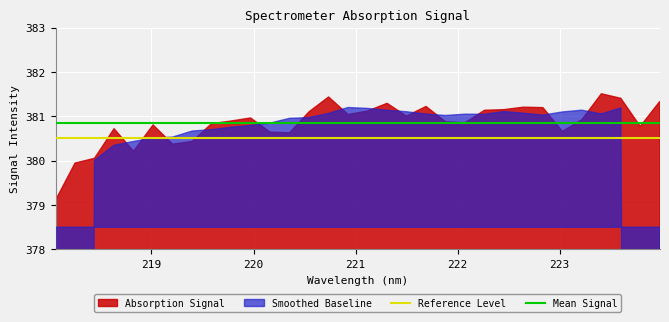

True or false: Reference Level and Mean Signal cross at least once.

False